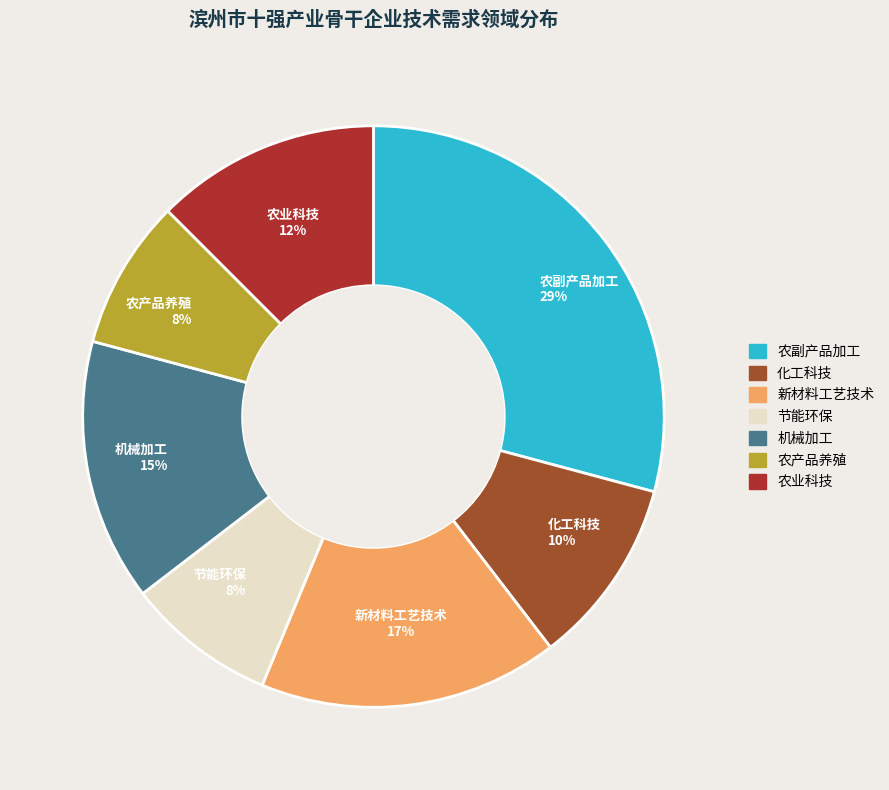

Is it true that 农副产品加工 is 34% of the pie?

False